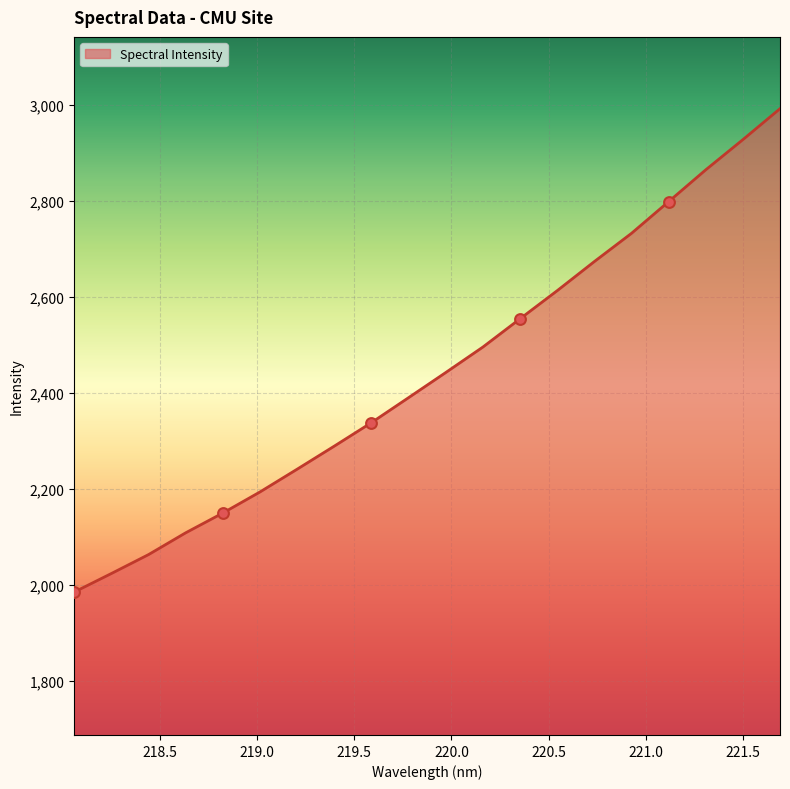

What is the greatest value displayed?

2991.9